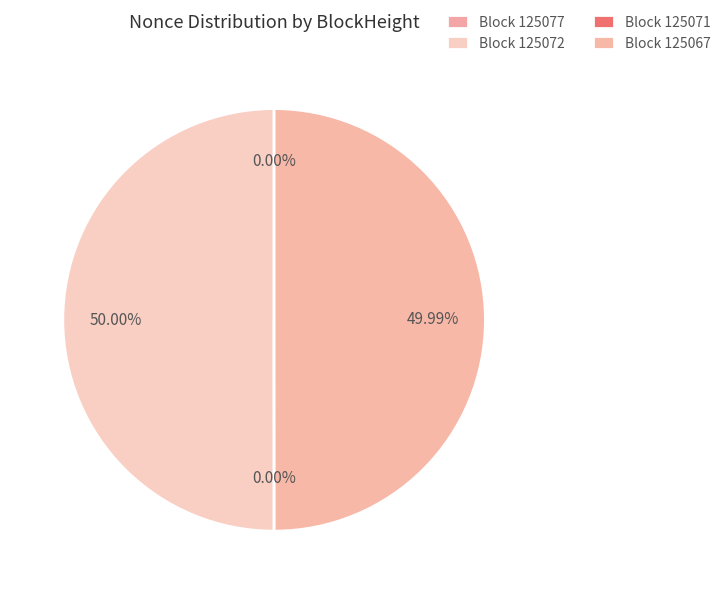

What percentage do 125067 and 125077 together represent?

50.0%